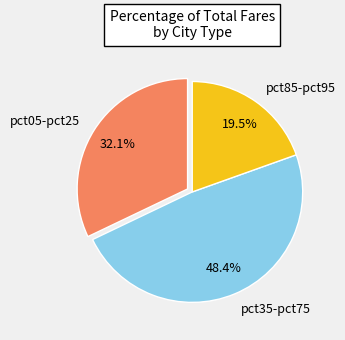

Is there a majority slice in this chart?

No